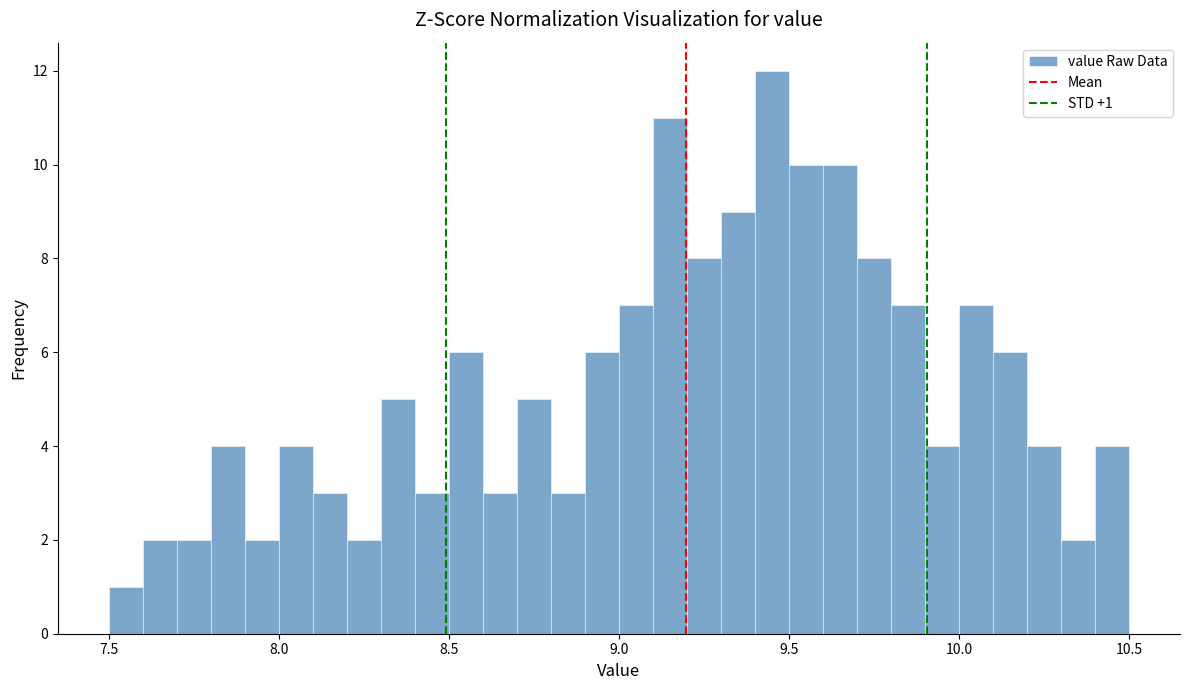

Read against the x-axis, roughly where is the centre of the tallest bar?

9.45